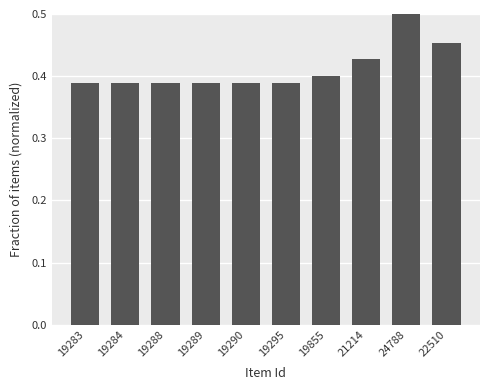

Which label corresponds to the largest value in the chart?

24788